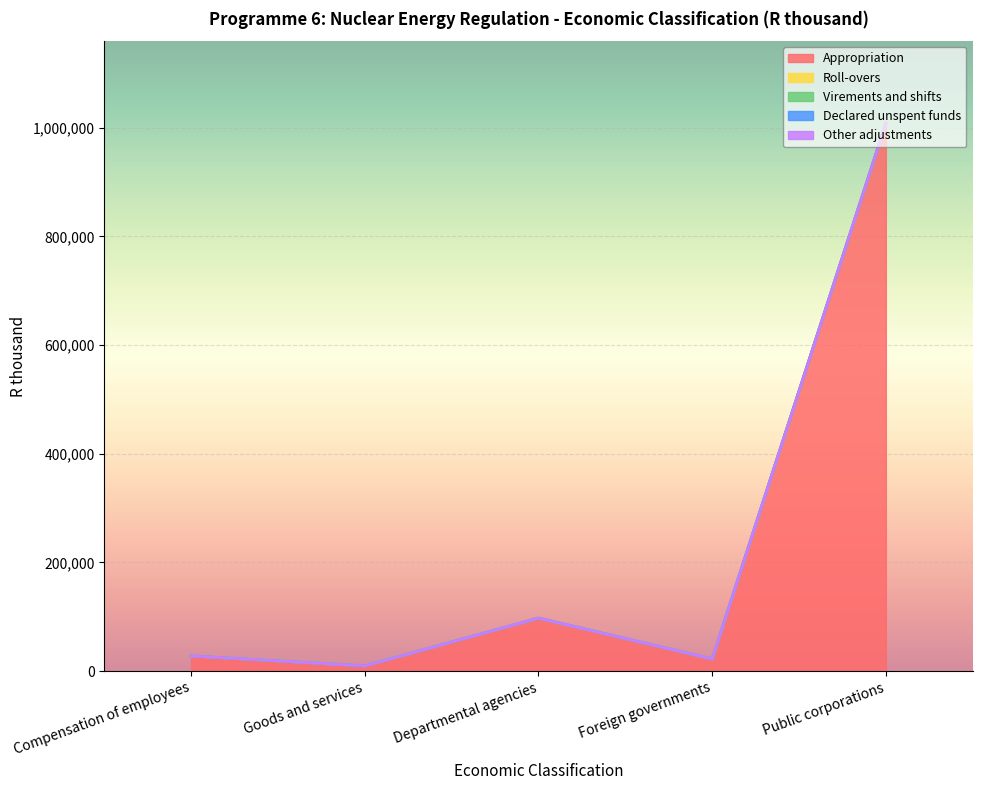

What are all the series names shown in the legend?

Appropriation, Roll-overs, Virements and shifts, Declared unspent funds, Other adjustments